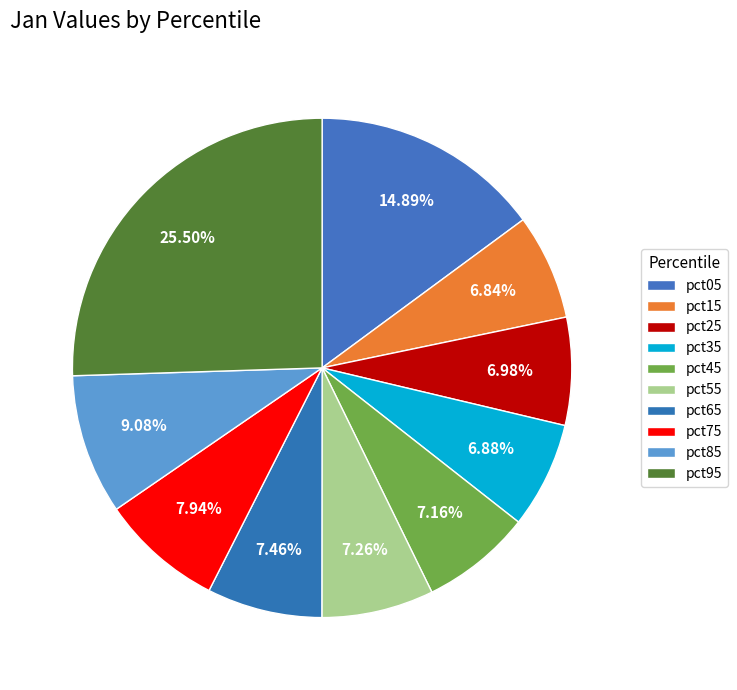

To the nearest percent, what percentage of the pie is pct85?

9%